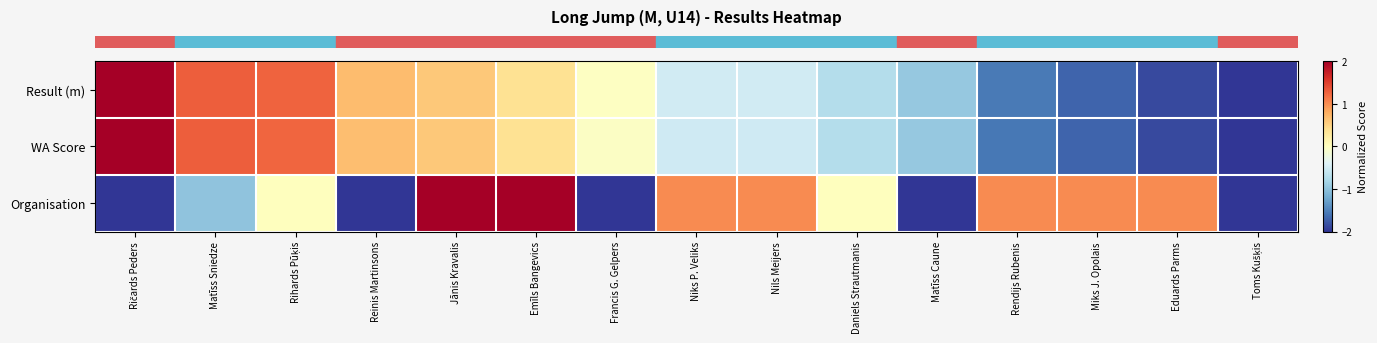

Between Rendijs Rubenis and Jānis Kravalis, which is larger?

Jānis Kravalis